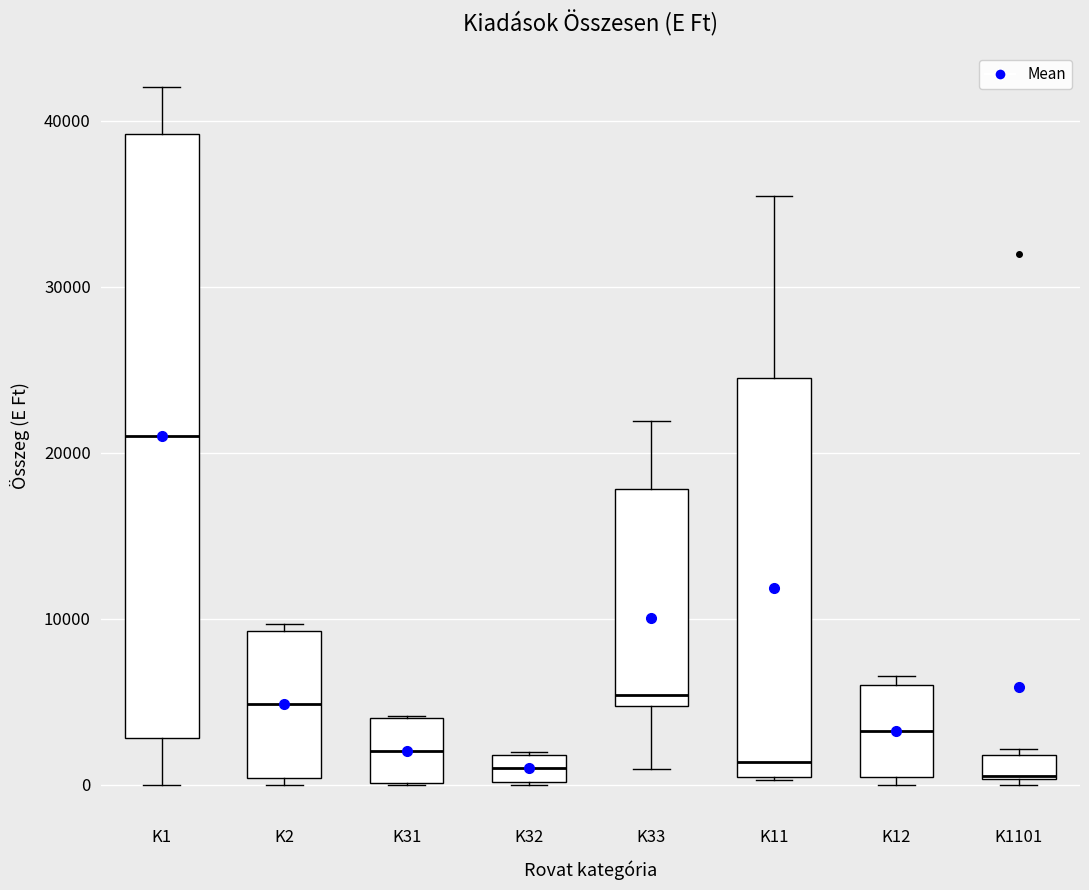

Which box is the tallest, from its lower edge to its upper edge?

K1